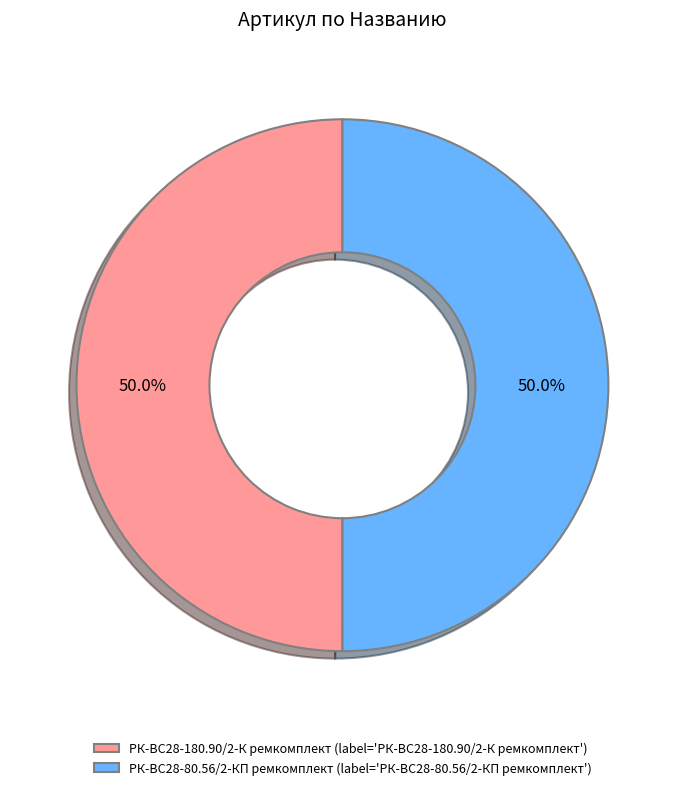

True or false: РК-ВС28-80.56/2-КП ремкомплект accounts for 50% of the total.

True